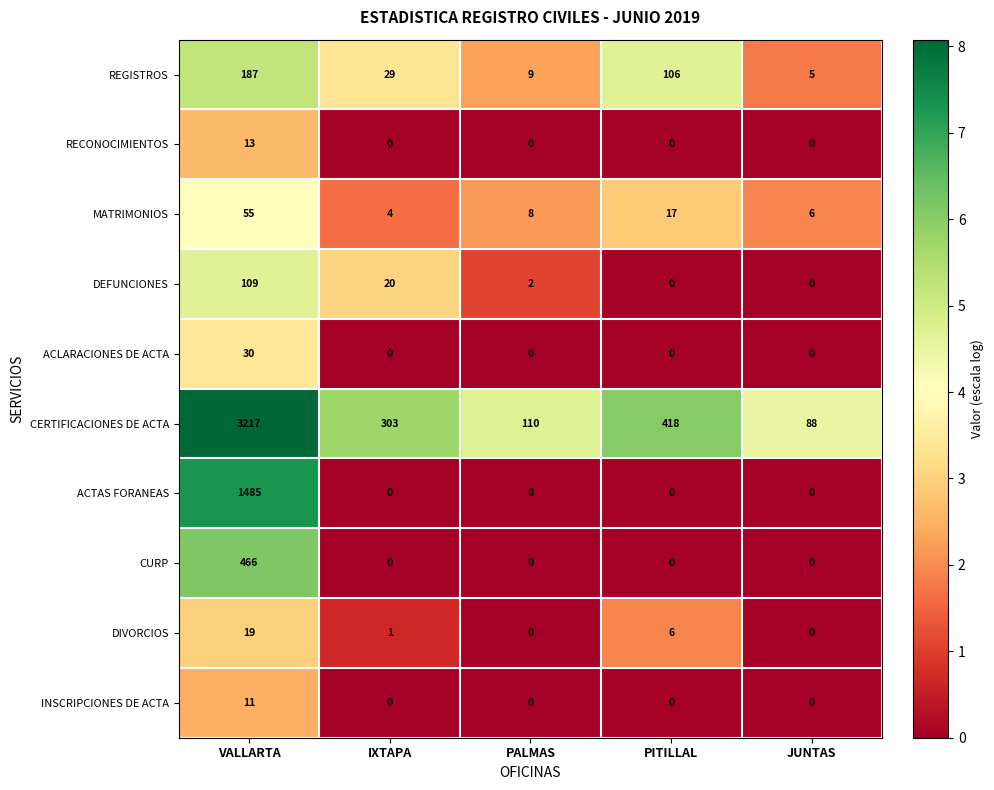

List the series in order of their peak value, highest first.

CERTIFICACIONES DE ACTA, ACTAS FORANEAS, CURP, REGISTROS, DEFUNCIONES, MATRIMONIOS, ACLARACIONES DE ACTA, DIVORCIOS, RECONOCIMIENTOS, INSCRIPCIONES DE ACTA